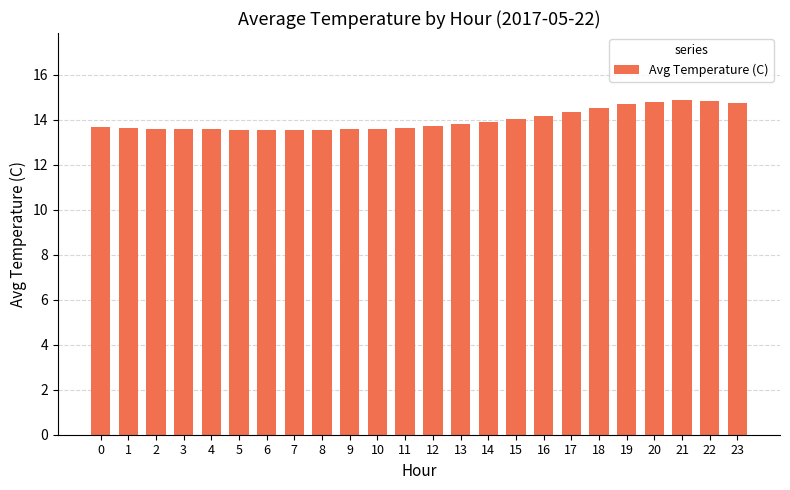

Does the chart contain stacked bars?

No